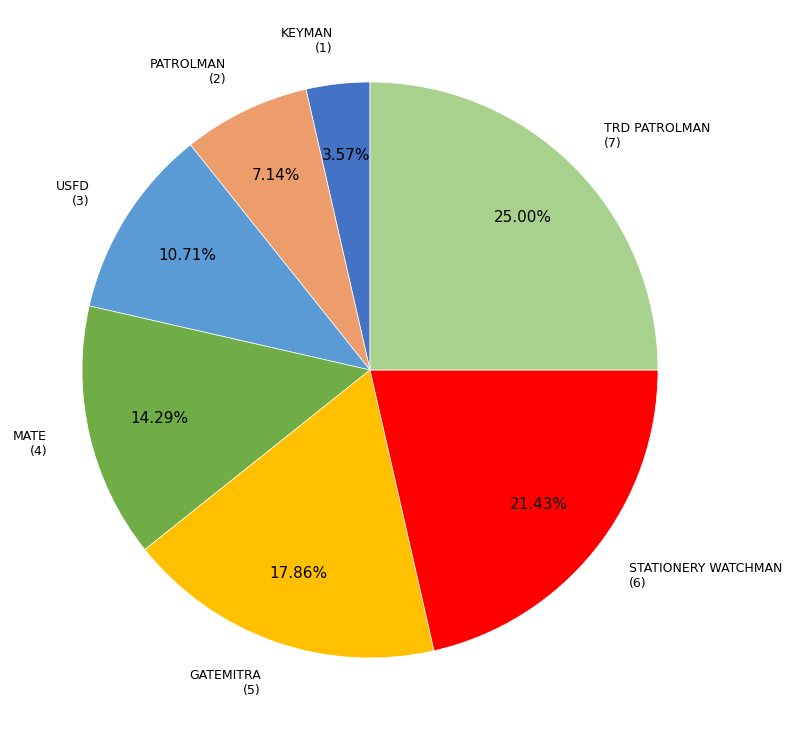

Count the number of slices in the pie.

7